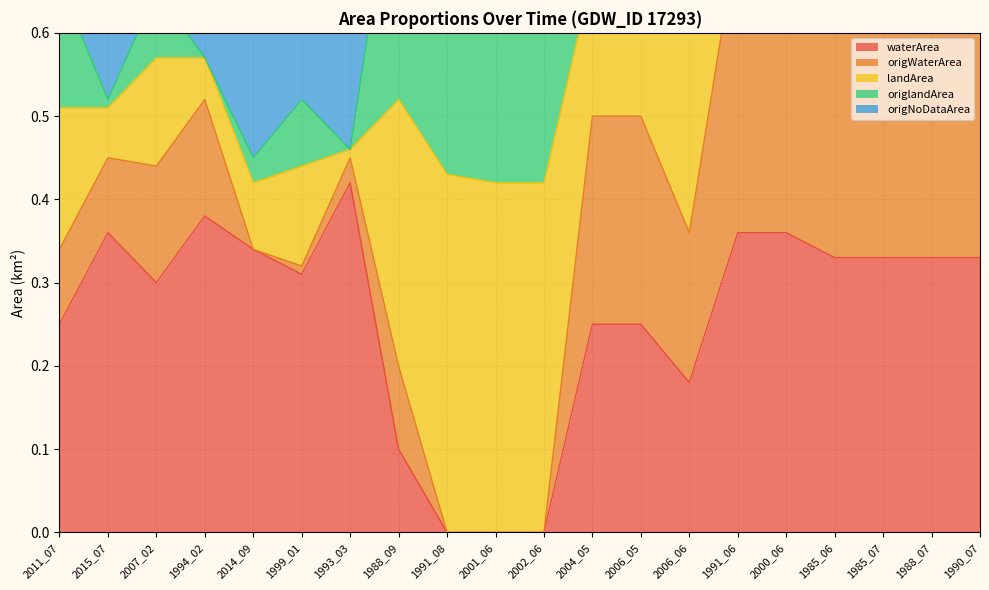

The origWaterArea series shows 0.5 at 1991_06. True or false?

False